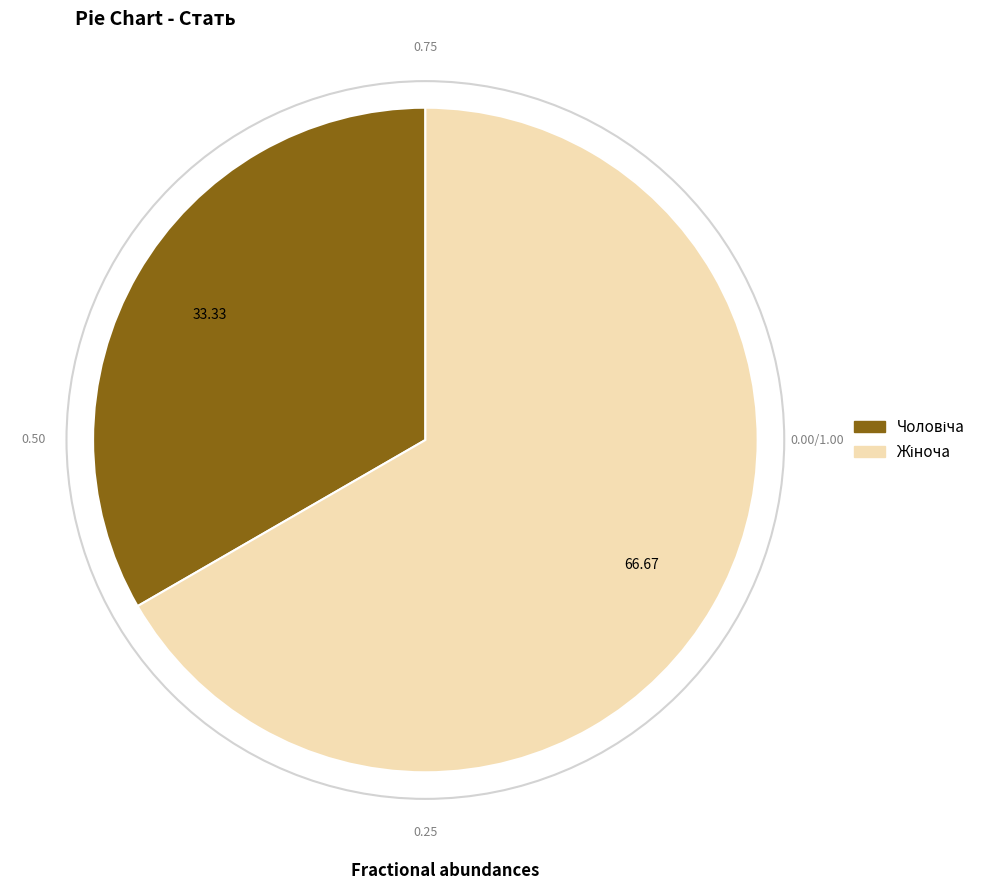

Is there a majority slice in this chart?

Yes